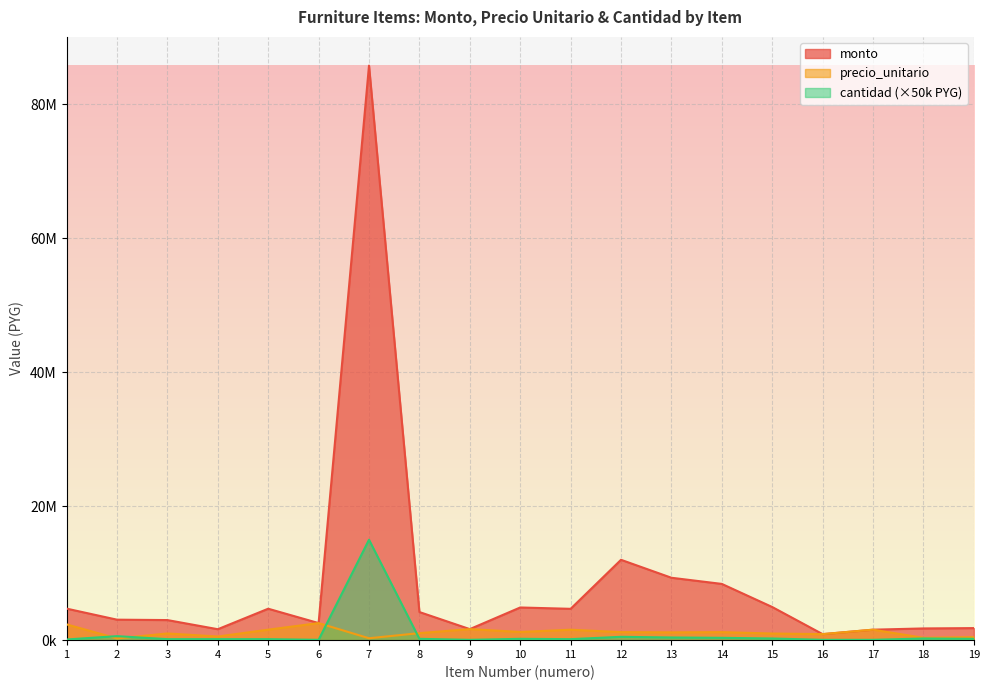

Where is the first local minimum for precio_unitario?

2